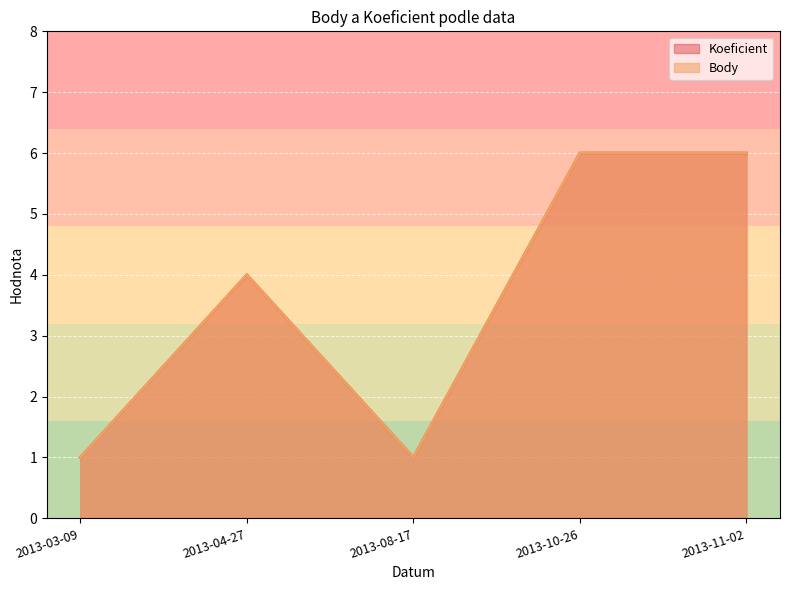

What is the highest value of the Body series?

6